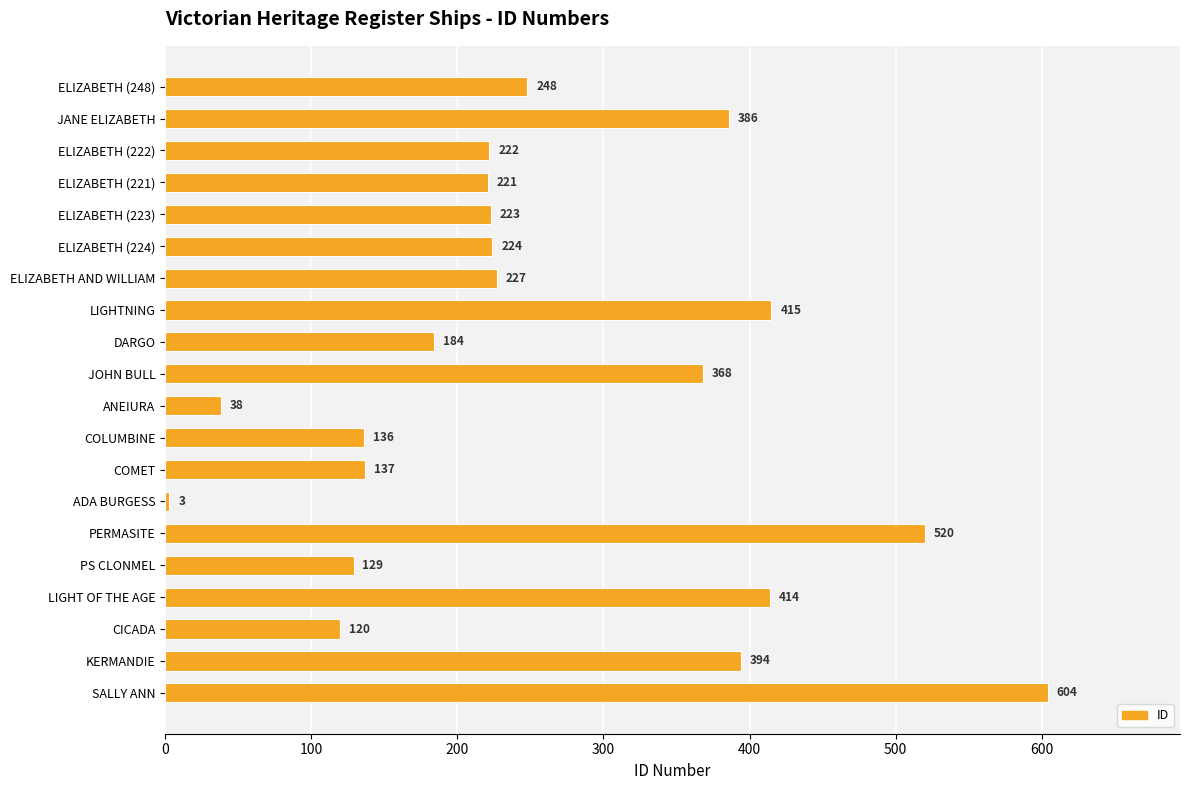

Reading top to bottom, transcribe all the data shown in this chart.

248	386	222	221	223	224	227	415	184	368	38	136	137	3	520	129	414	120	394	604